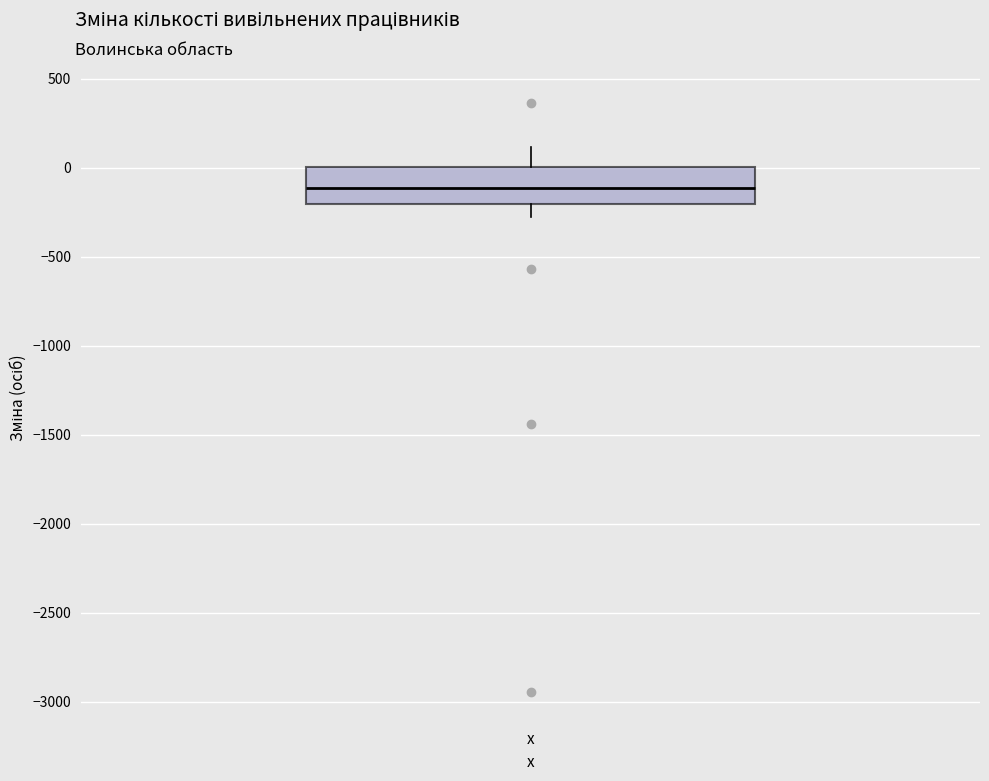

Transcribe this box plot: give where the median line is, the range the box spans, and where the two whiskers end, as read against the y-axis. The values are not printed on the chart, so give them approximately, as read against the axis.

median -100, box -200 to 0, whiskers -300 to 100